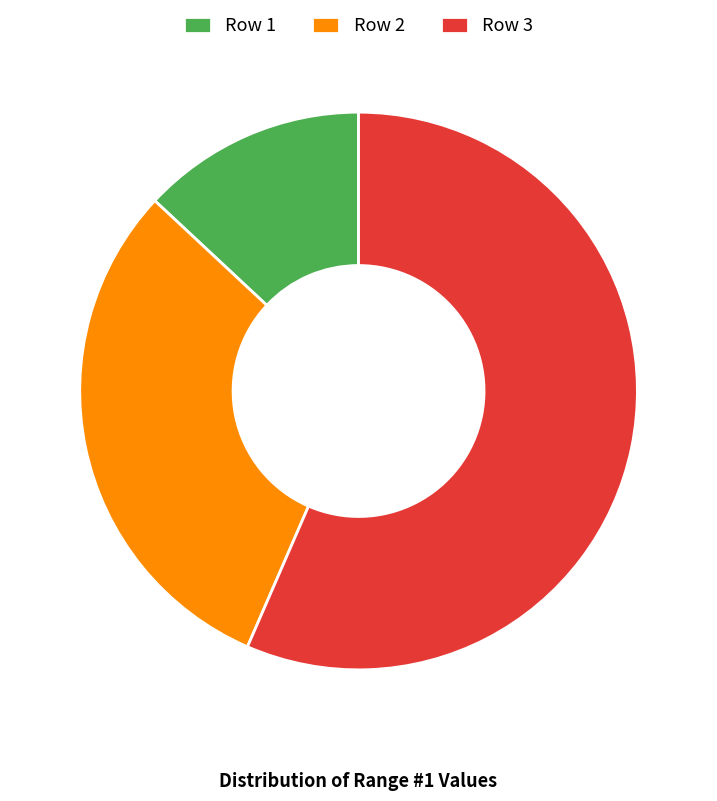

Between Row 1 and Row 3, which is larger?

Row 3